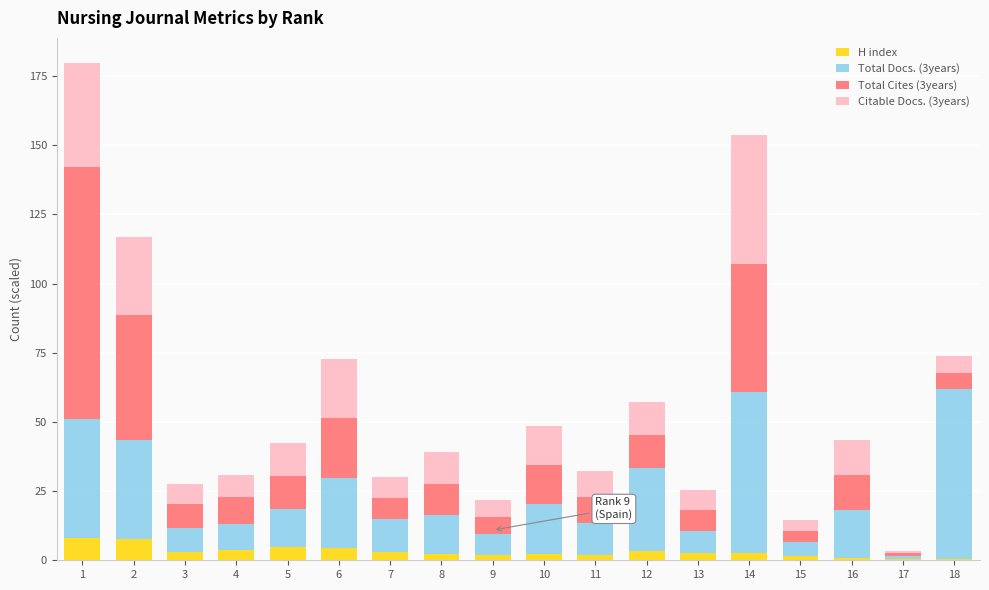

What is the highest value of the H index series?

8.1